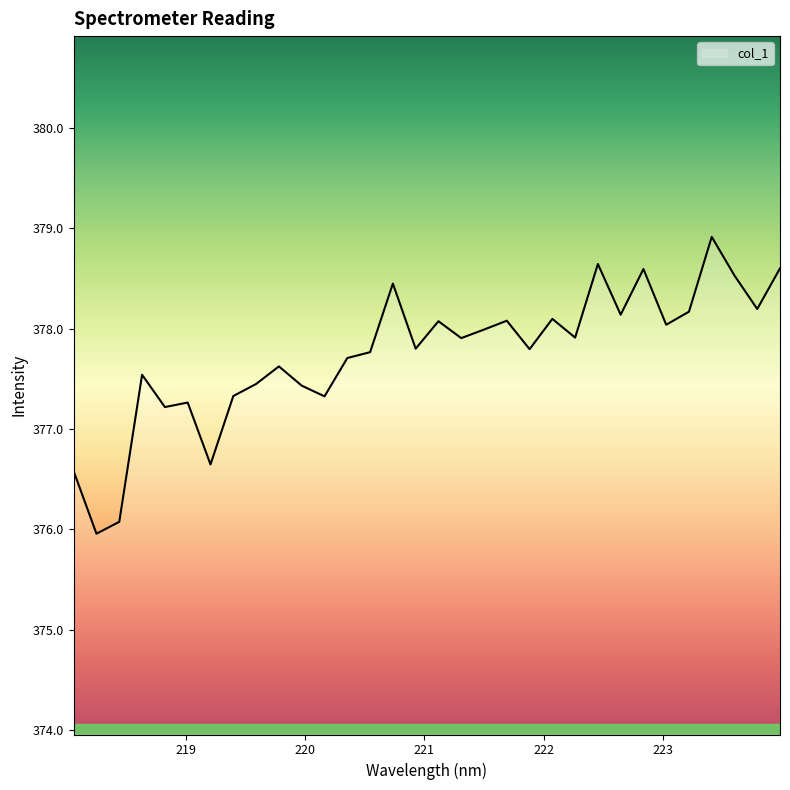

What is the greatest value displayed?

378.9